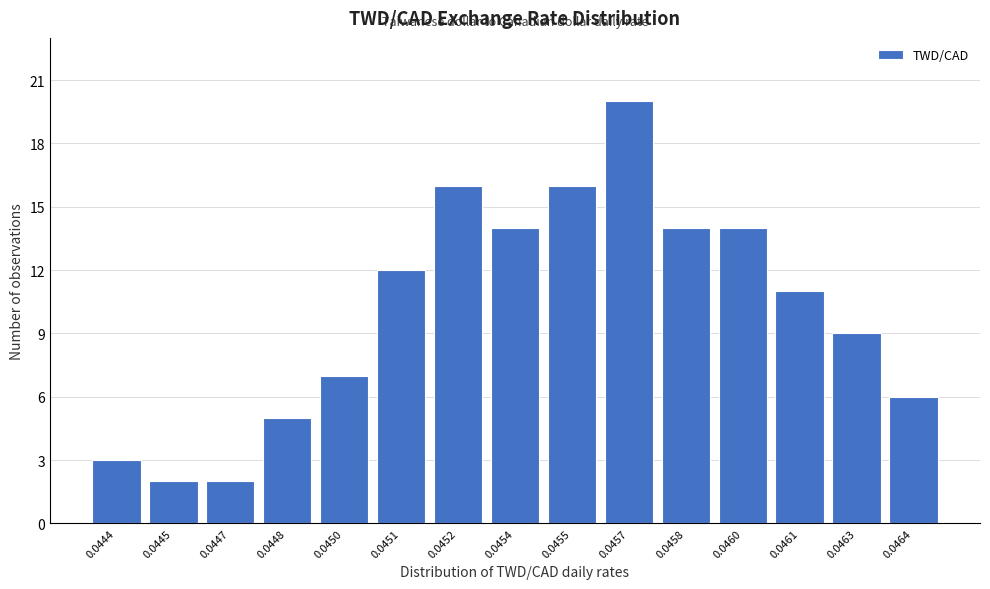

Reading left to right, extract all data points from this chart.

3	2	2	5	7	12	16	14	16	20	14	14	11	9	6